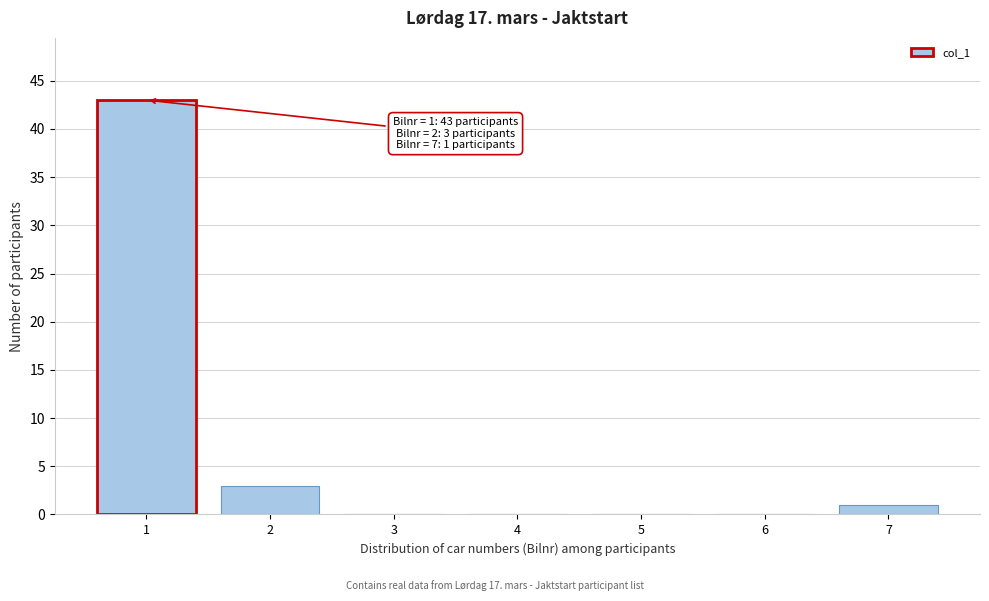

Which range on the x-axis has the tallest bar?

0.5 to 1.5